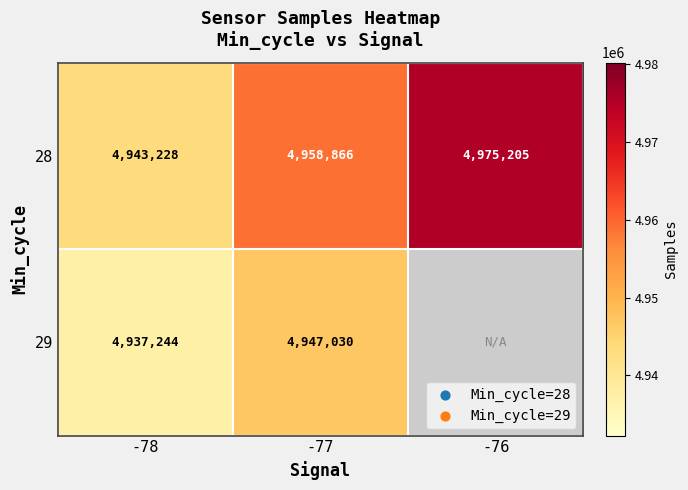

What is the average value of the 28 series?

4959100